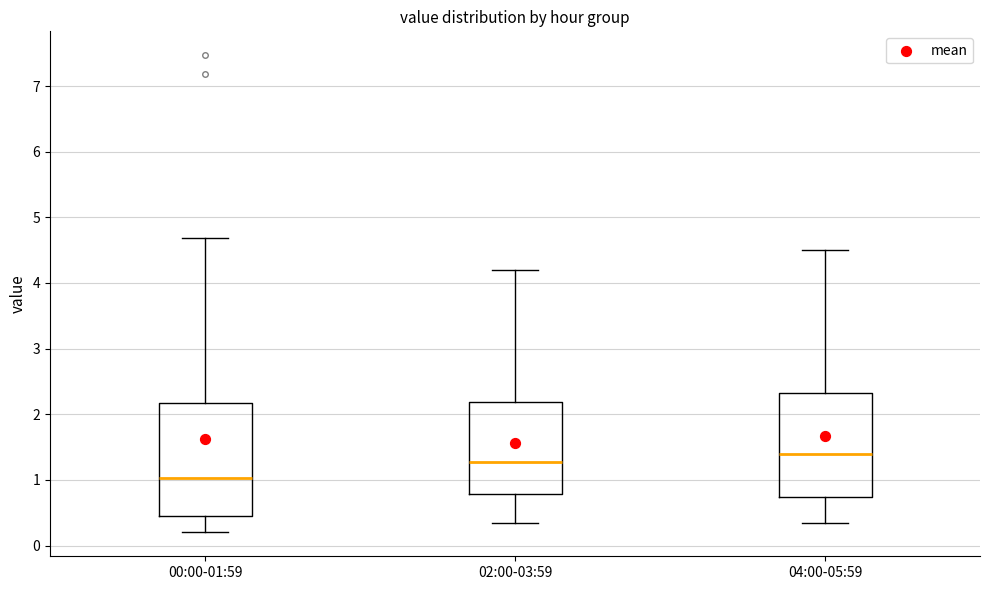

Comparing the boxes themselves (not the whiskers), which one is the tallest?

00:00-01:59